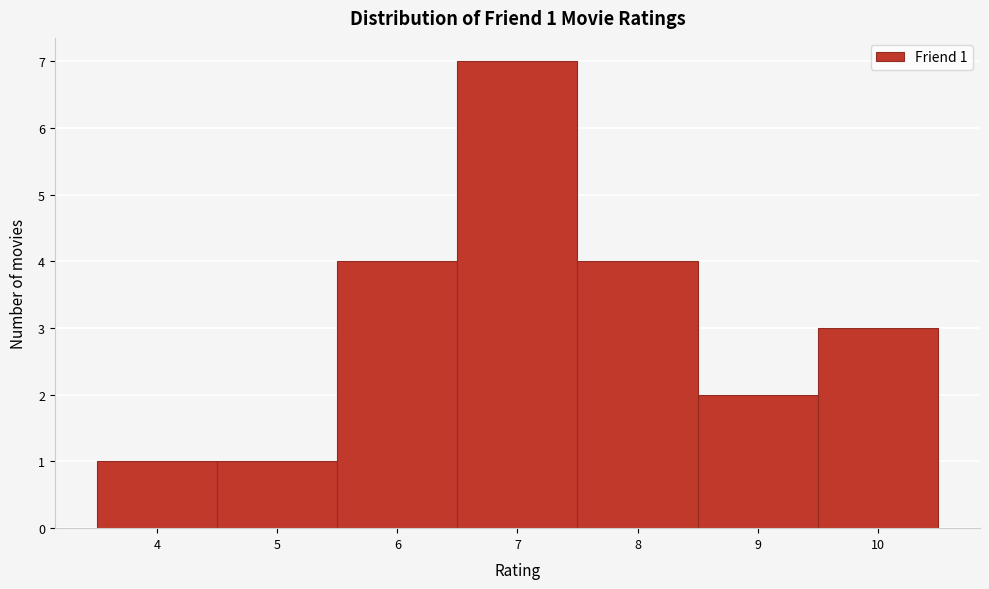

Which range on the x-axis has the tallest bar?

6.5 to 7.5